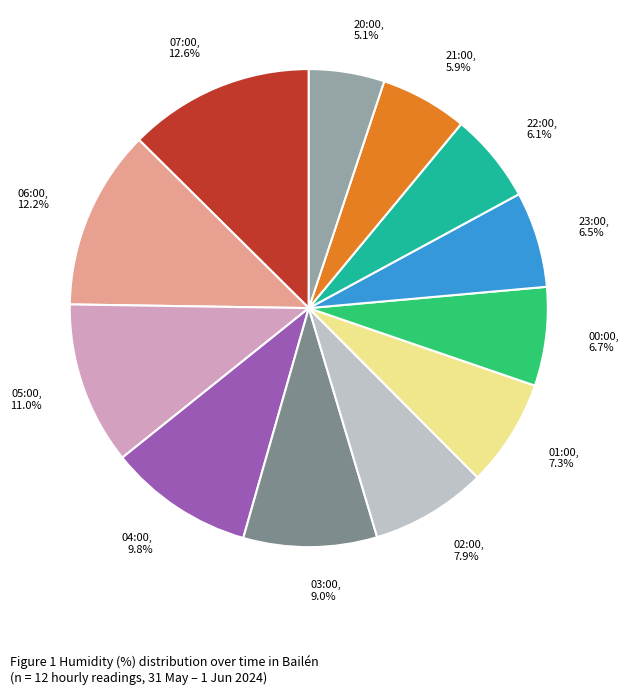

Do 01:00 and 05:00 together represent more than half of the pie?

No